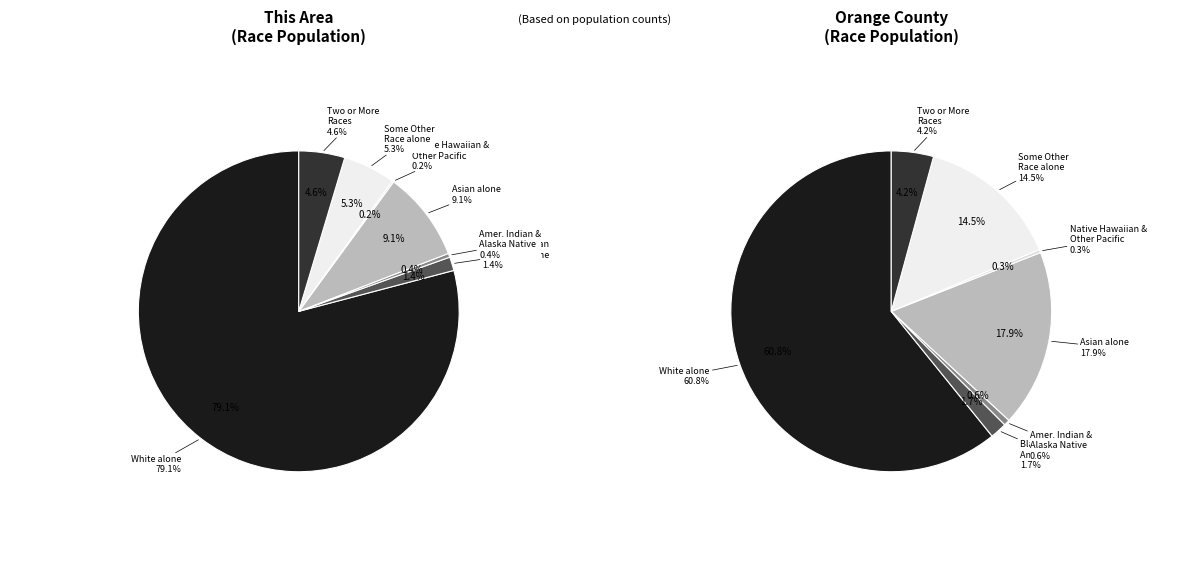

To the nearest percent, what is the combined percentage of Native Hawaiian and Other Pacific and American Indian and Alaska Native?

1%